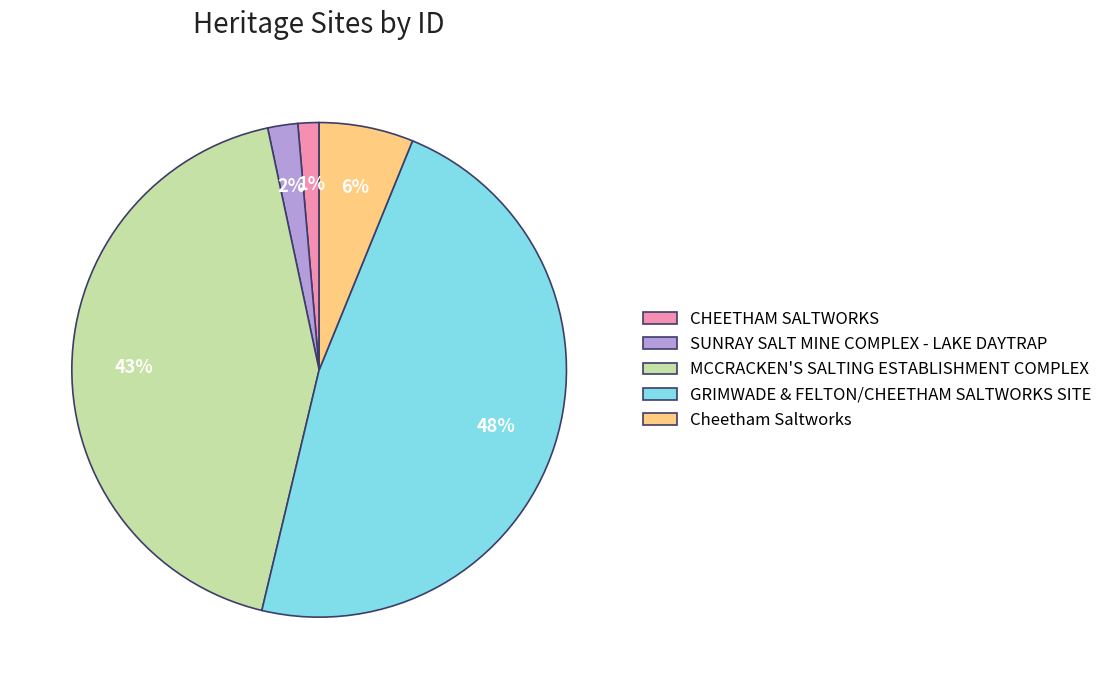

Count the number of slices in the pie.

5